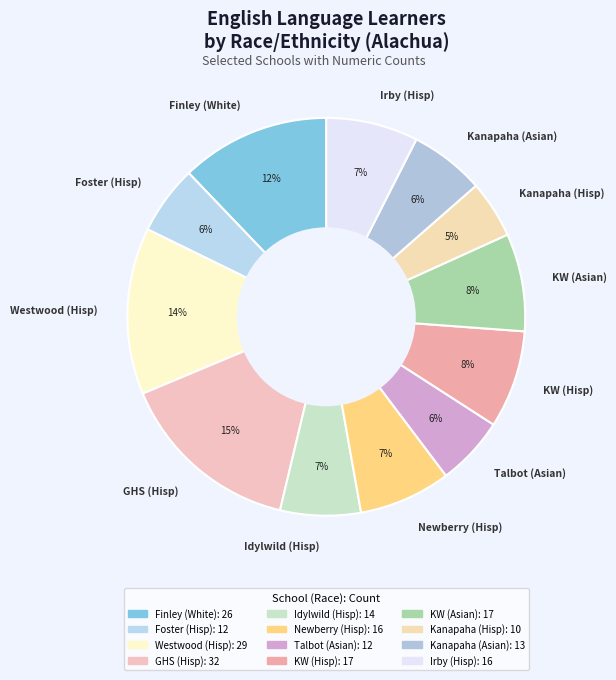

To the nearest percent, what percentage of the pie is Foster (Hisp)?

6%